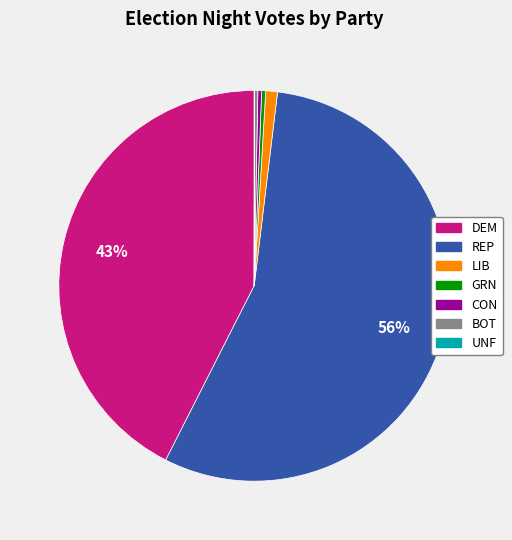

Which slice is the largest?

REP